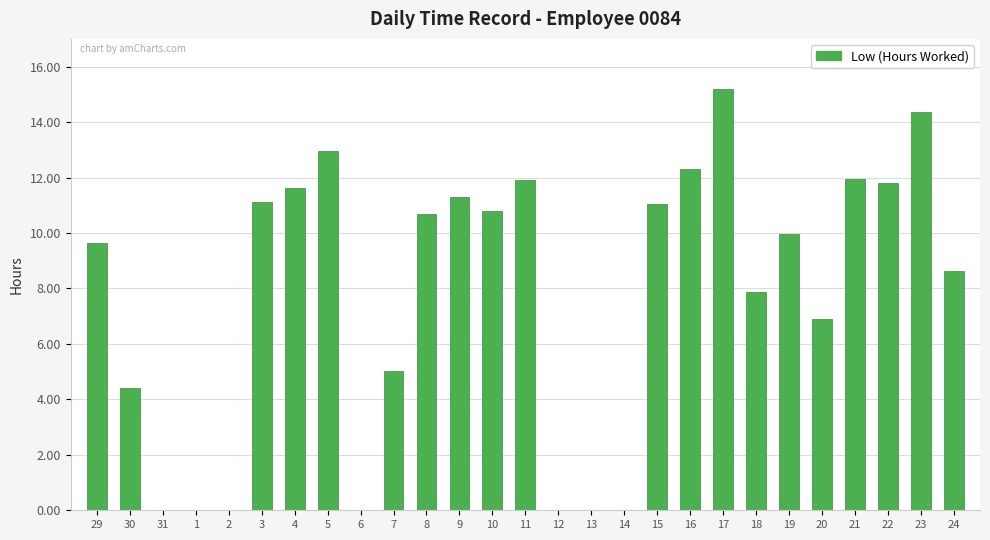

Read the value at 22.

11.8